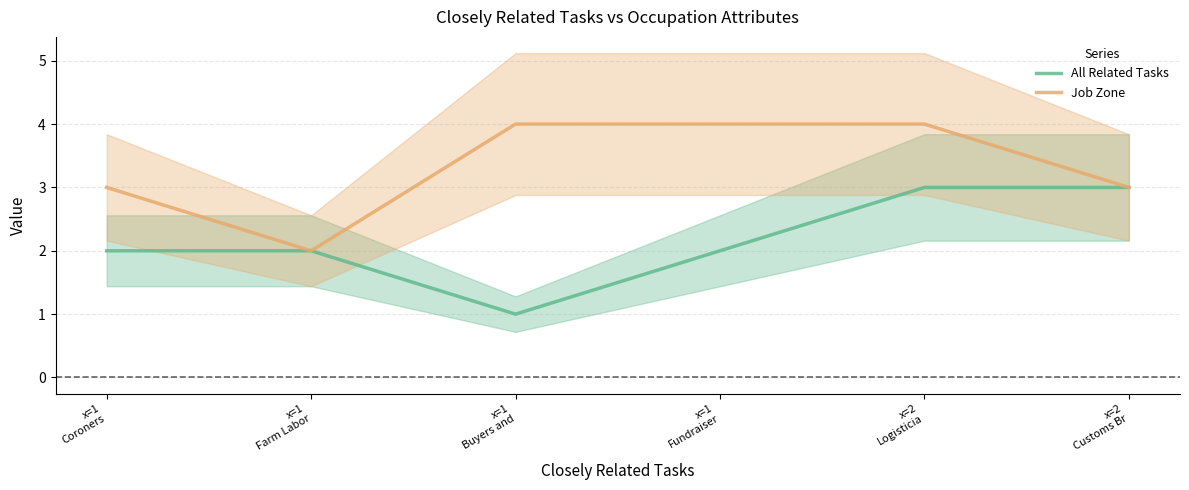

How many interior local valleys does the All Related Tasks series have?

1